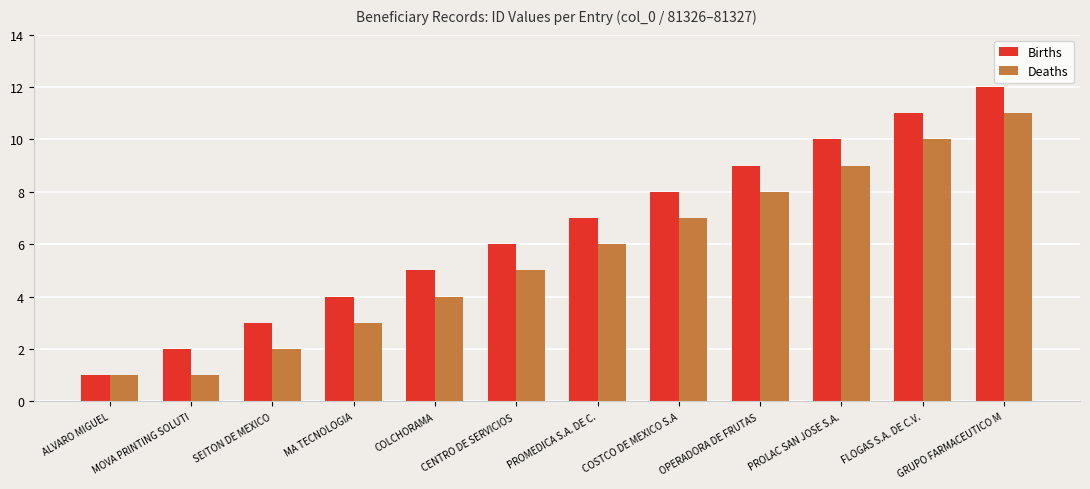

How many data points in Births are less than 7?

6